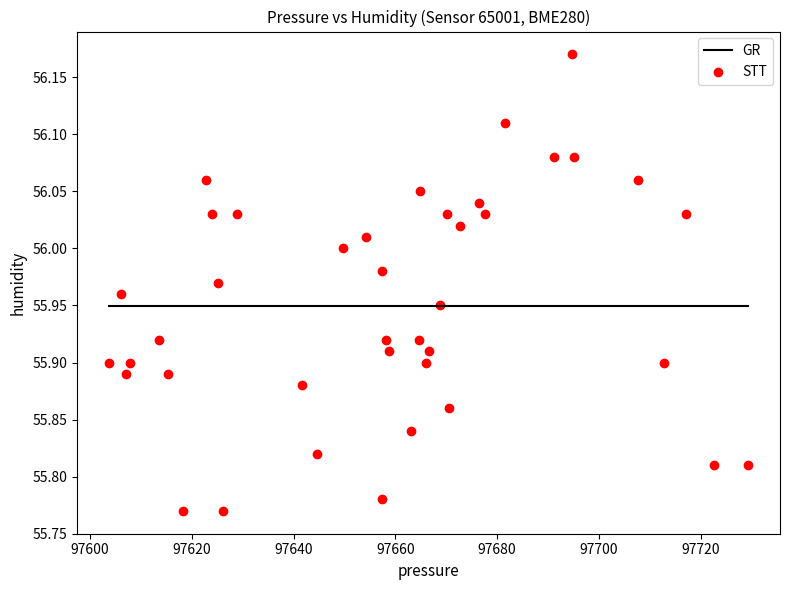

What is the range of X values (max minus min)?

125.6